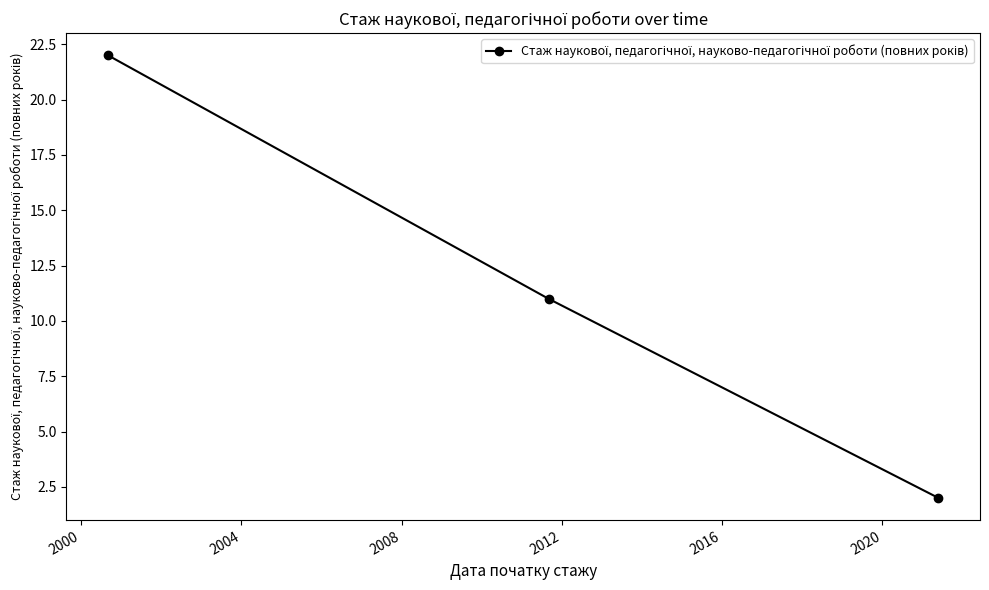

What is the average value?

12